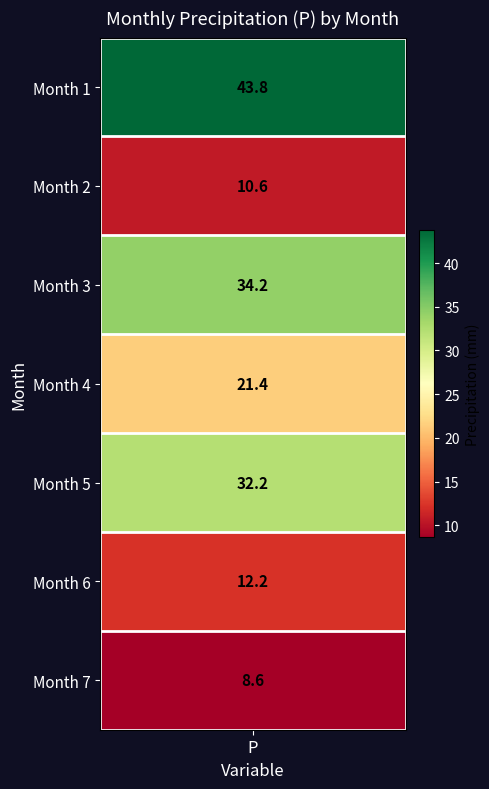

Which label corresponds to the largest value in the chart?

P